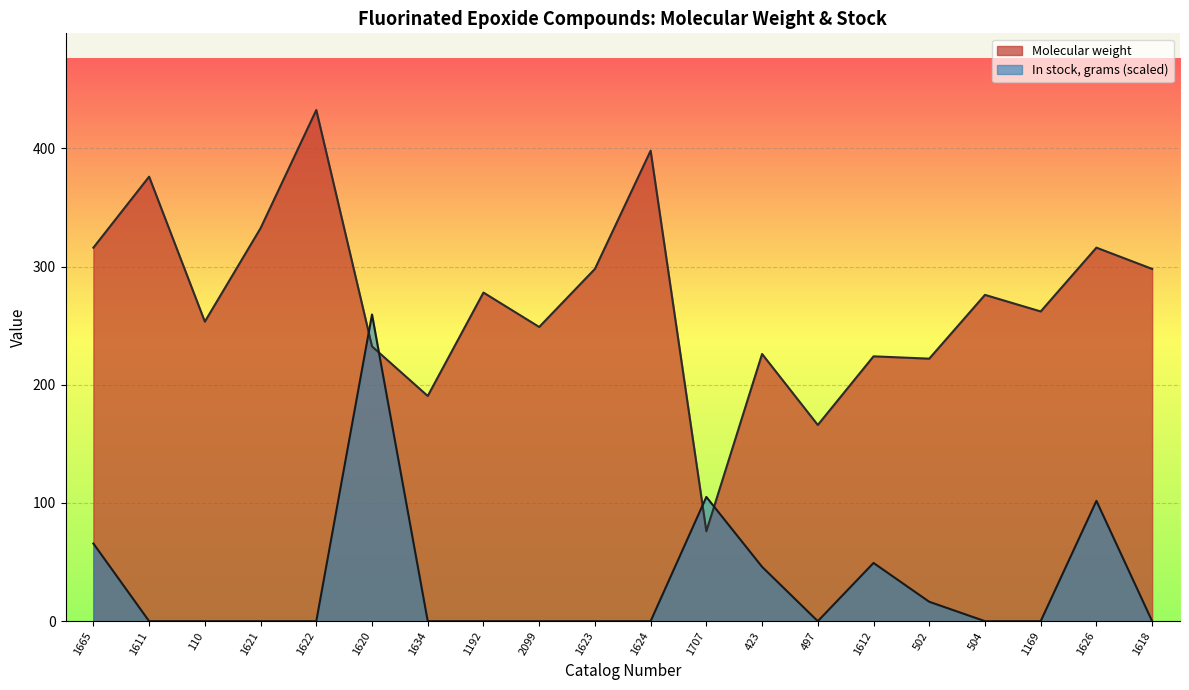

What position from the left is 1611?

2